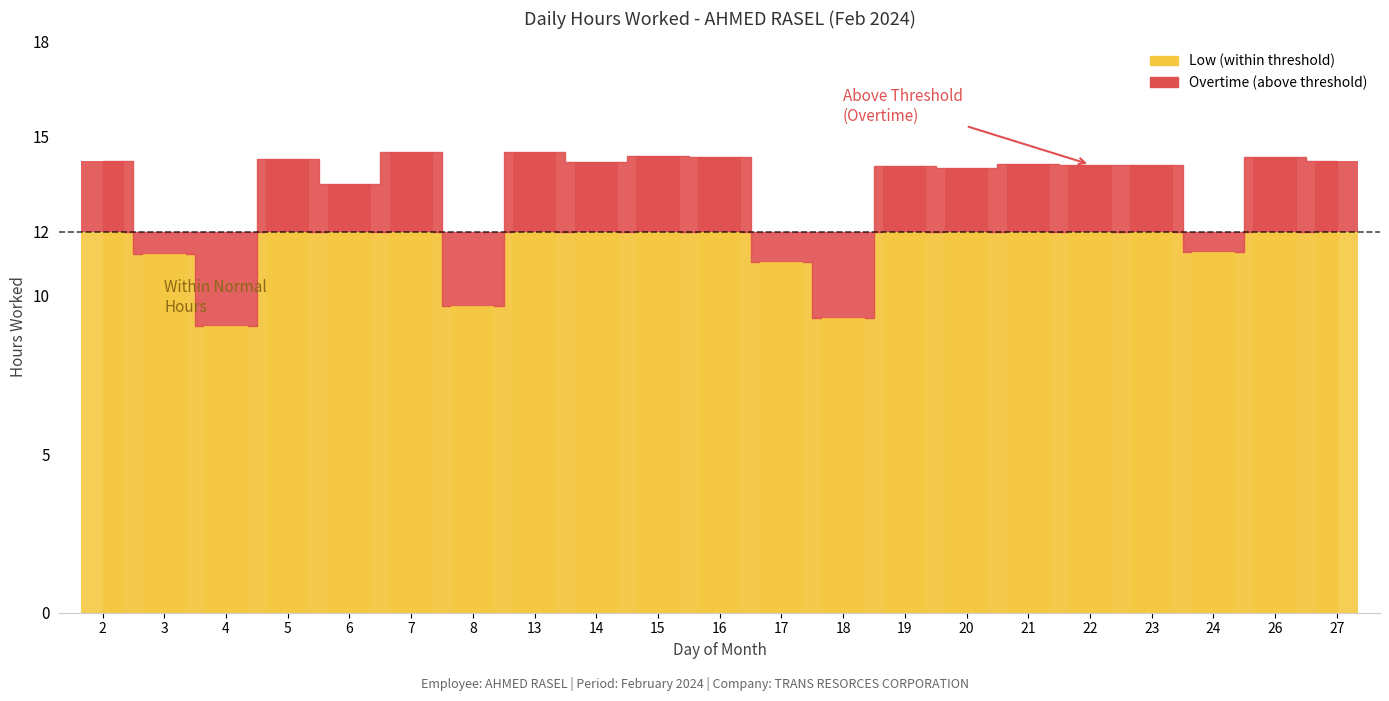

The chart shows a value of 14.1 at 22. True or false?

True